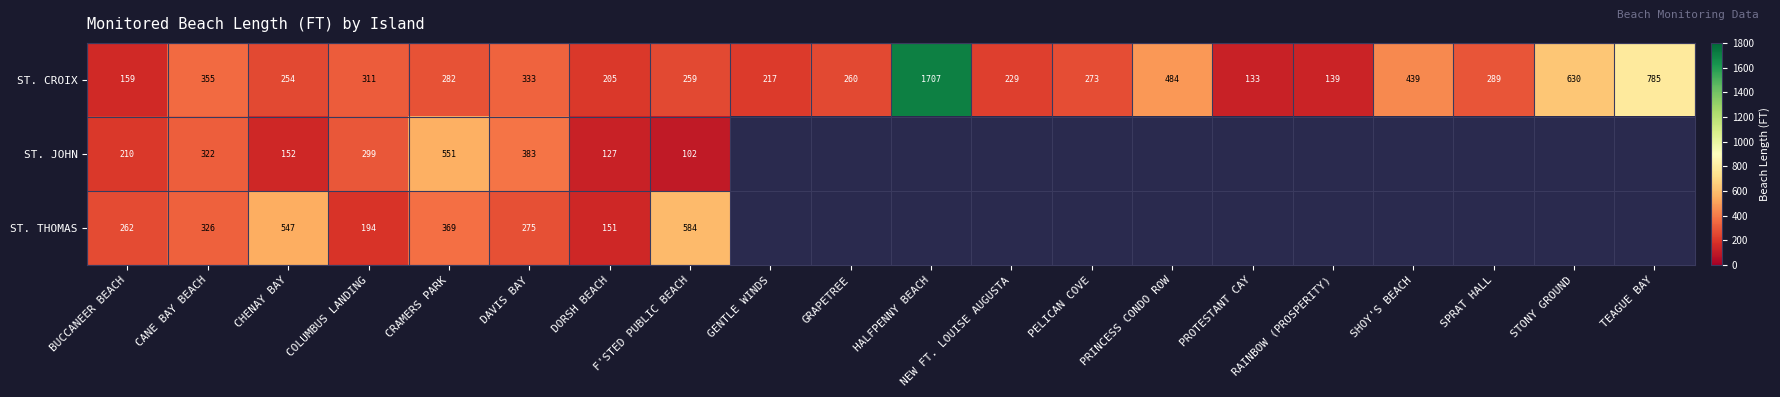

List the labels in order of ST. CROIX value, smallest first.

PROTESTANT CAY, RAINBOW (PROSPERITY), BUCCANEER BEACH, DORSH BEACH, GENTLE WINDS, NEW FT. LOUISE AUGUSTA, CHENAY BAY, F'STED PUBLIC BEACH, GRAPETREE, PELICAN COVE, CRAMERS PARK, SPRAT HALL, COLUMBUS LANDING, DAVIS BAY, CANE BAY BEACH, SHOY'S BEACH, PRINCESS CONDO ROW, STONY GROUND, TEAGUE BAY, HALFPENNY BEACH